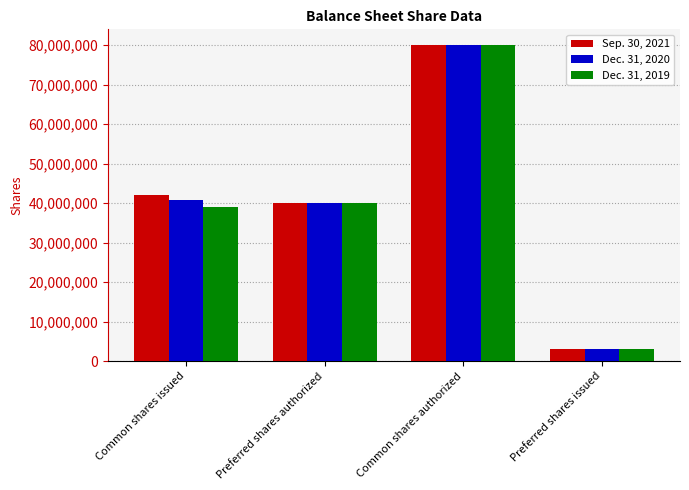

Reading right to left, transcribe all the data shown in this chart.

Sep. 30, 2021: Preferred shares issued=3000000	Common shares authorized=80000000	Preferred shares authorized=40000000	Common shares issued=41933654
Dec. 31, 2020: Preferred shares issued=3000000	Common shares authorized=80000000	Preferred shares authorized=40000000	Common shares issued=40678323
Dec. 31, 2019: Preferred shares issued=3000000	Common shares authorized=80000000	Preferred shares authorized=40000000	Common shares issued=38915056